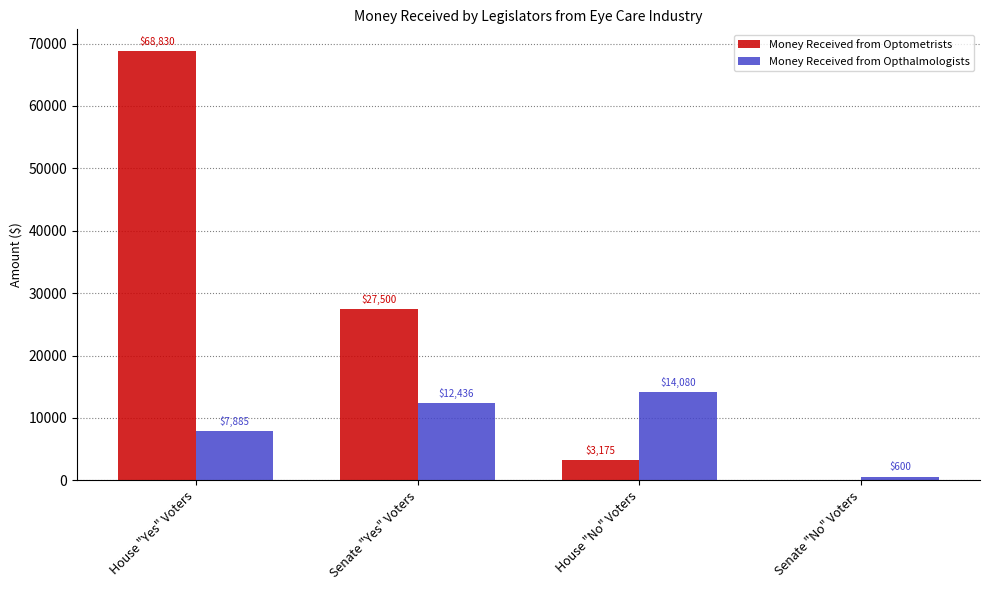

What is the sum of the Money Received from Optometrists values at House "No" Voters and Senate "No" Voters?

3175